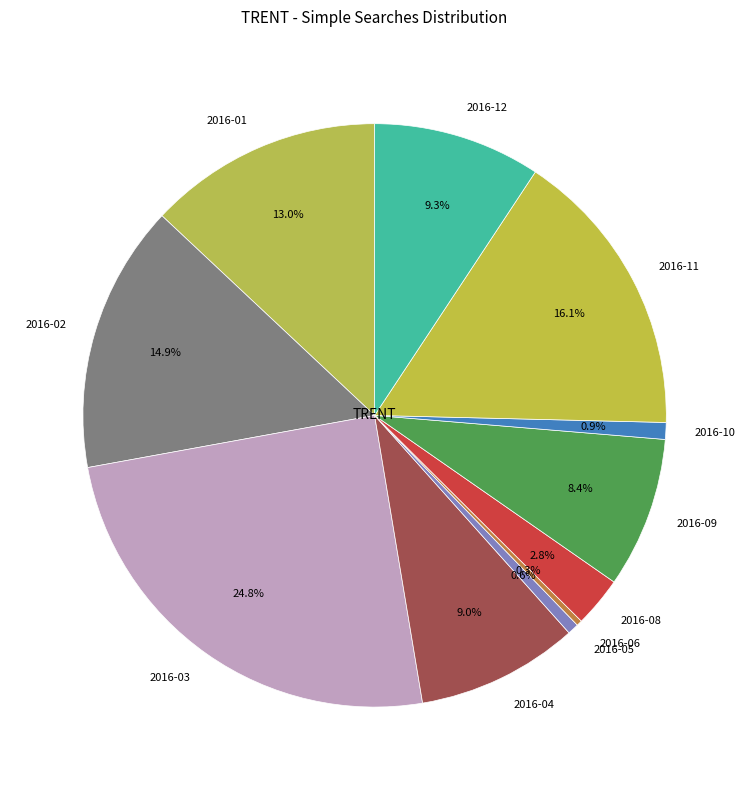

To the nearest percent, what portion does 2016-03 represent?

25%